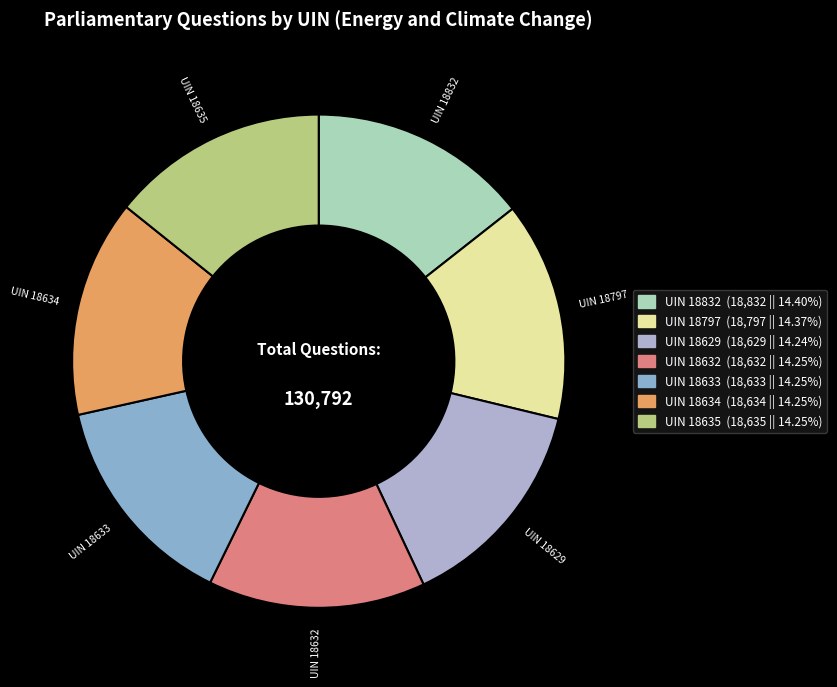

What is the smallest slice in the pie chart?

Angus Brendan MacNeil (18629)